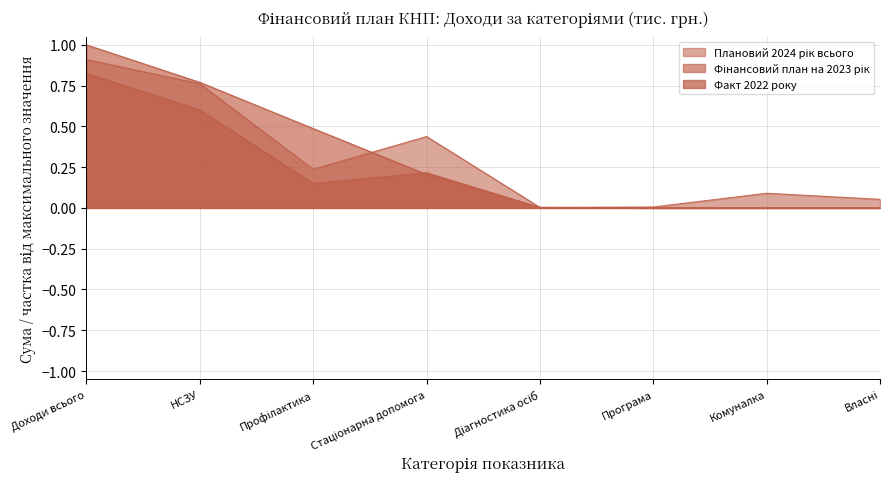

What are all the series names shown in the legend?

Плановий 2024 рік всього, Фінансовий план на 2023 рік, Факт 2022 року